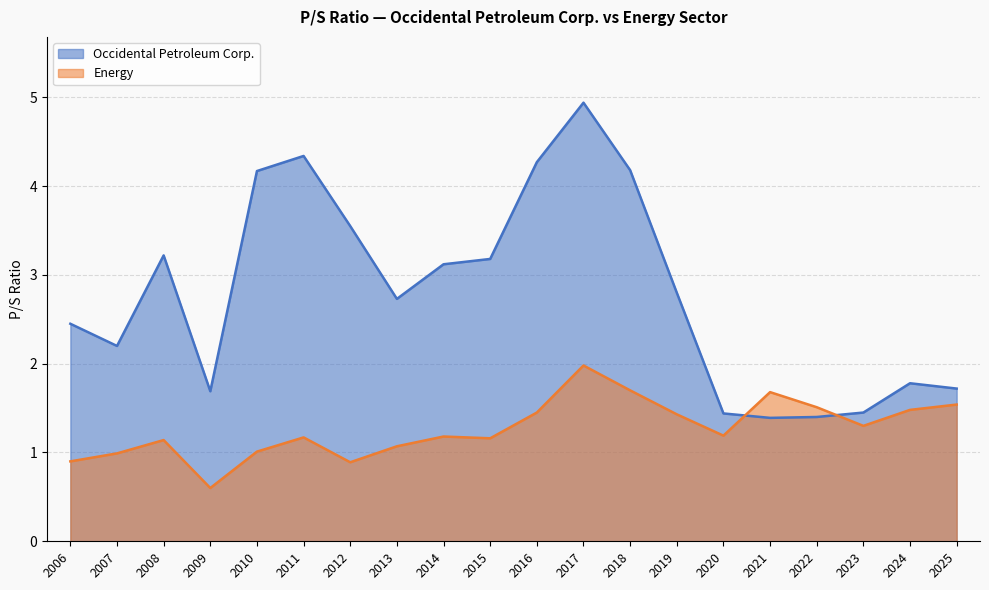

At which category is the sum across all series the highest?

2017